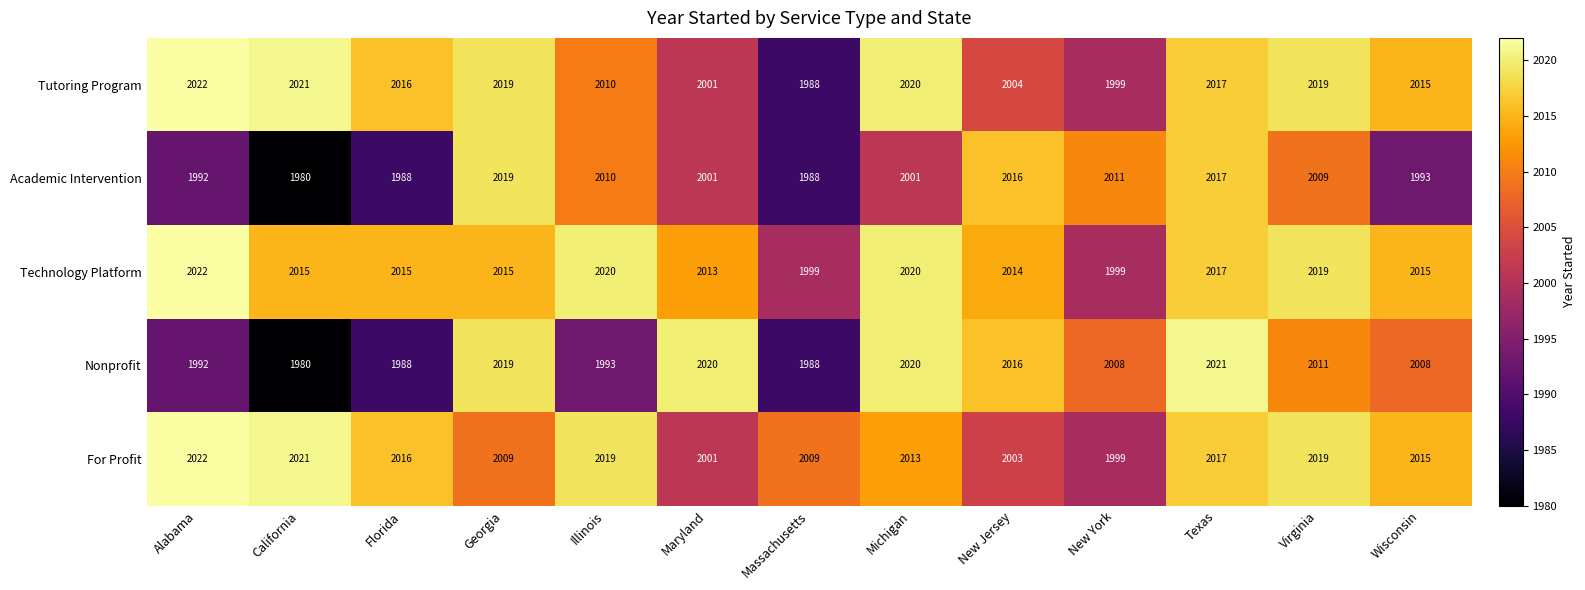

At which label is Technology Platform closest to 2010?

Maryland